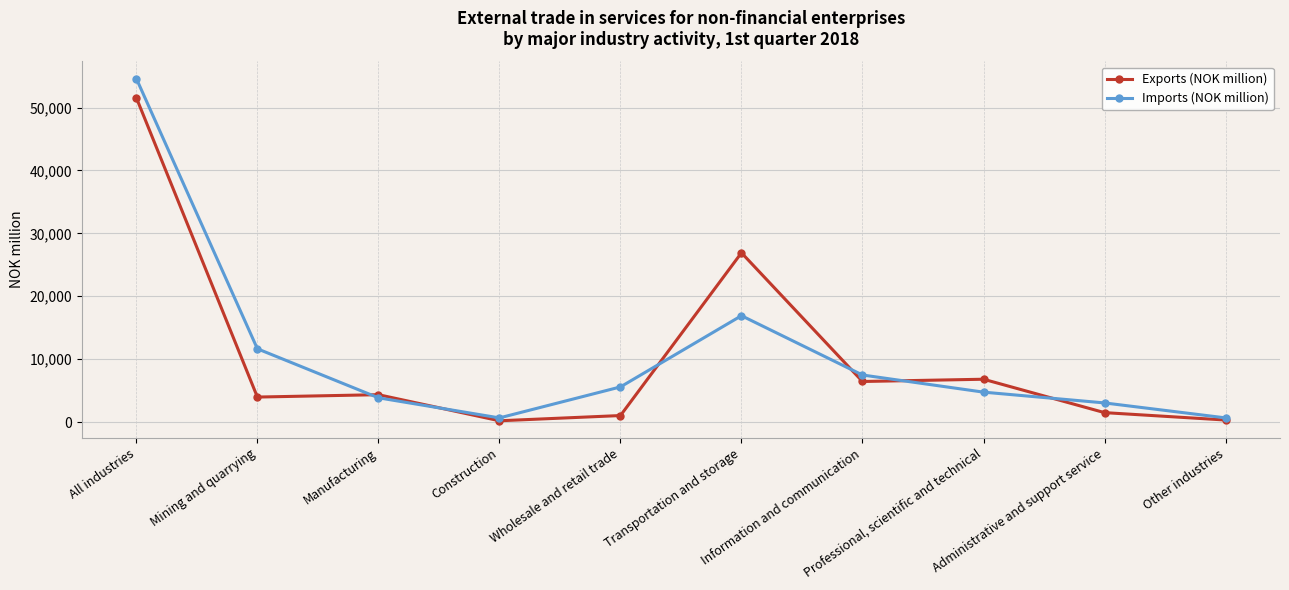

The Exports (NOK million) series shows 9304 at Information and communication. True or false?

False